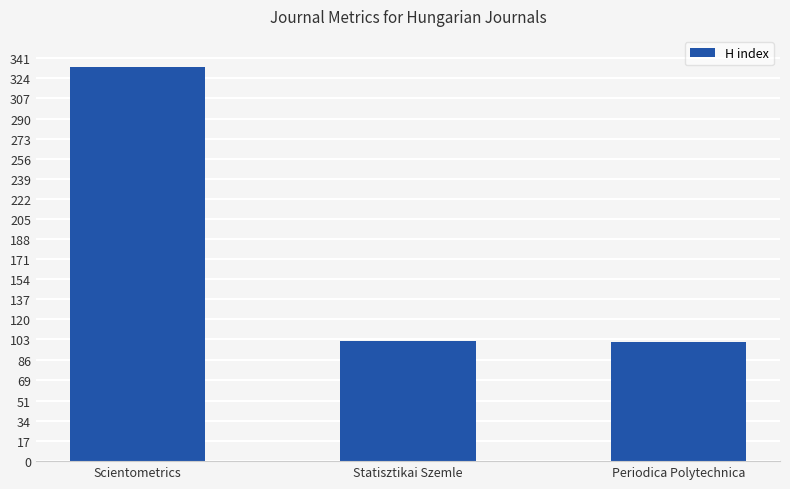

At which label is the value closest to 217?

Statisztikai Szemle